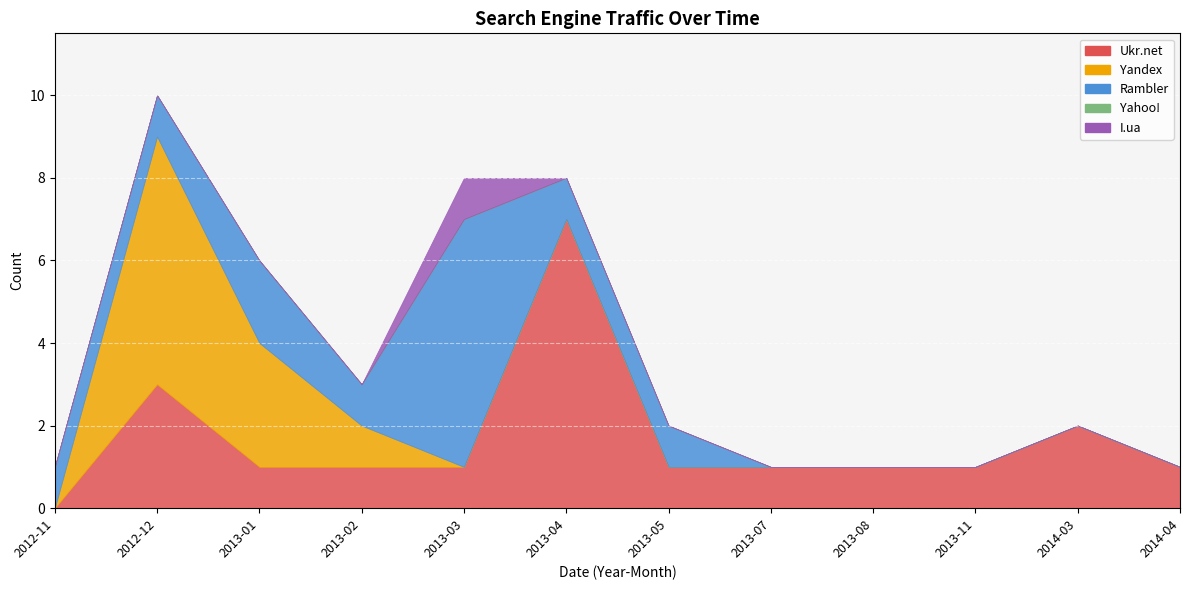

At which category is the sum across all series the highest?

2012-12